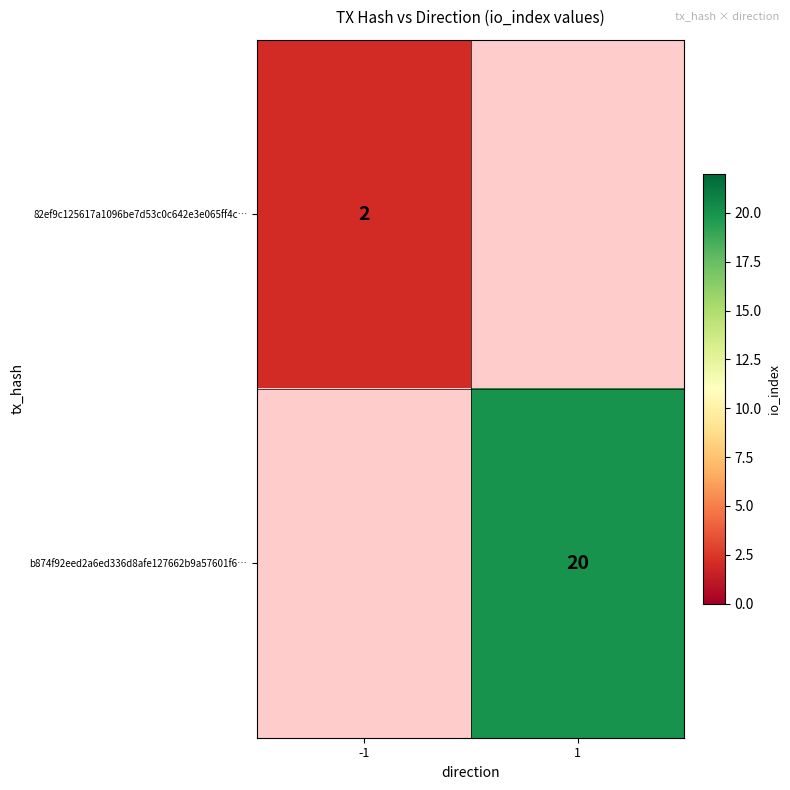

Is it true that b874f92eed2a6ed336d8afe127662b9a57601f6… equals 20 at 1?

True